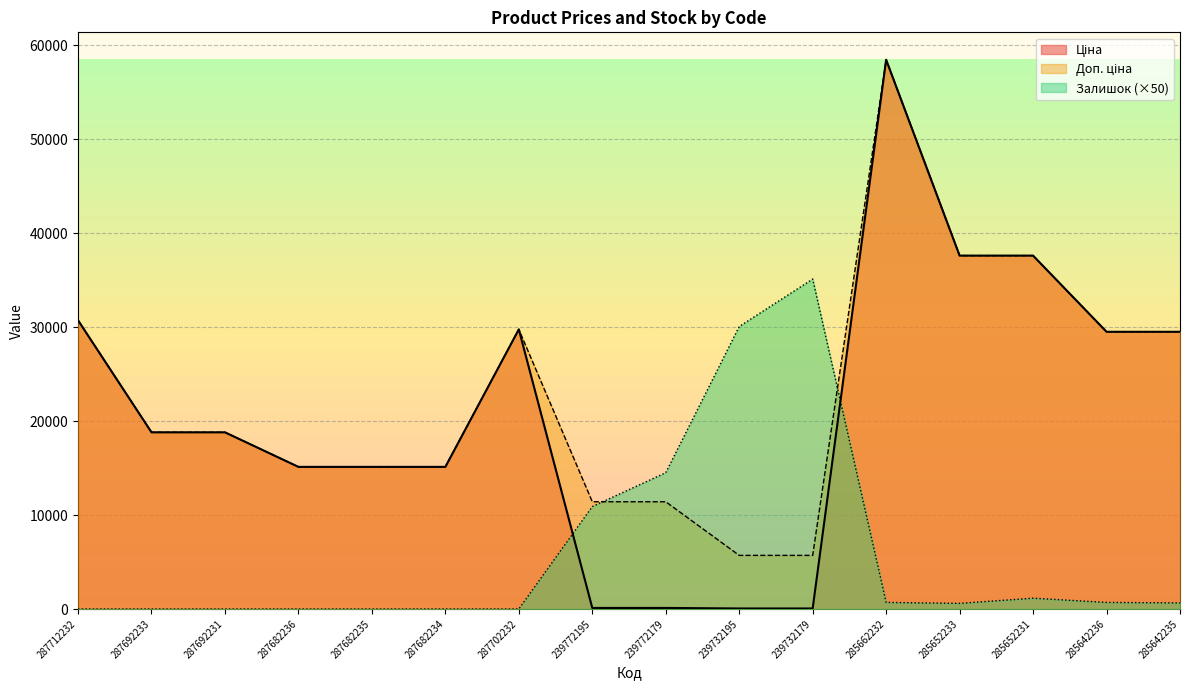

How many intersections are there between Залишок and Доп. ціна?

2